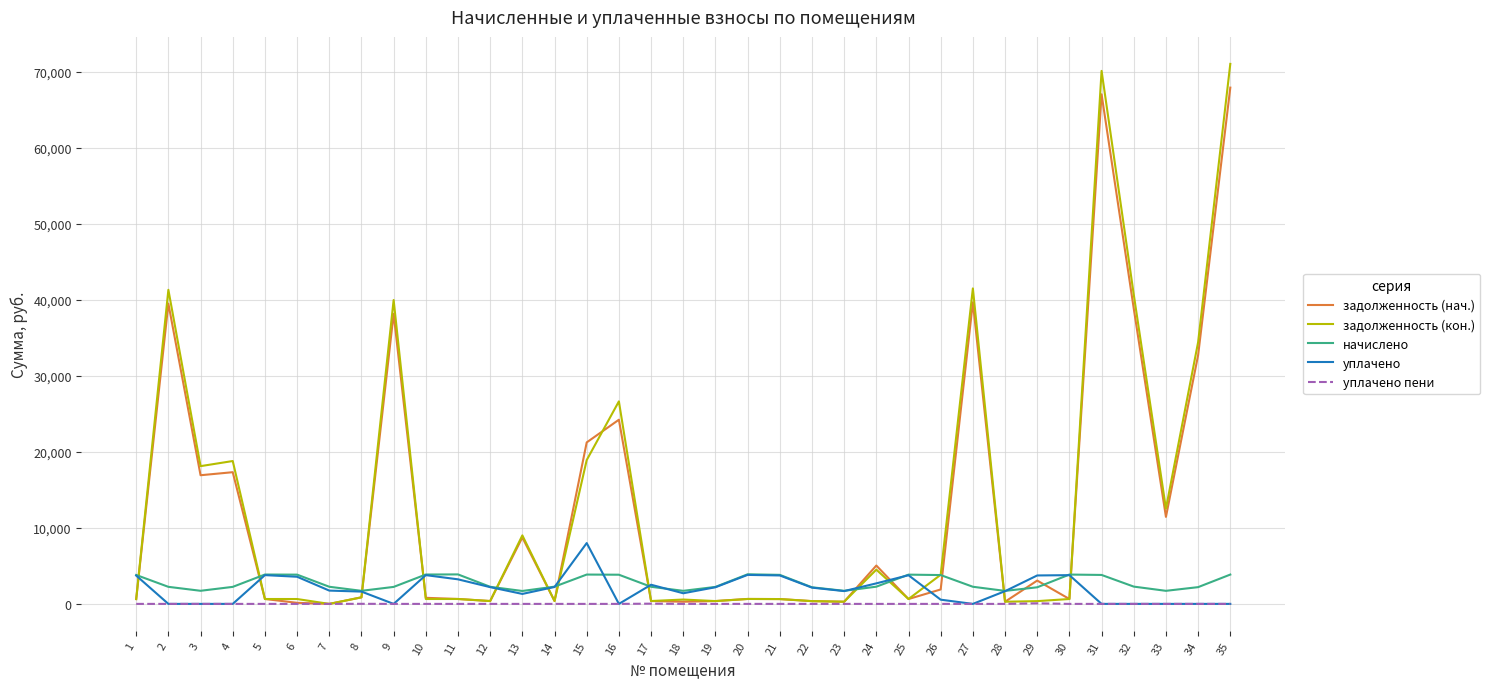

Which series has the largest range (max minus min)?

задолженность (кон.)